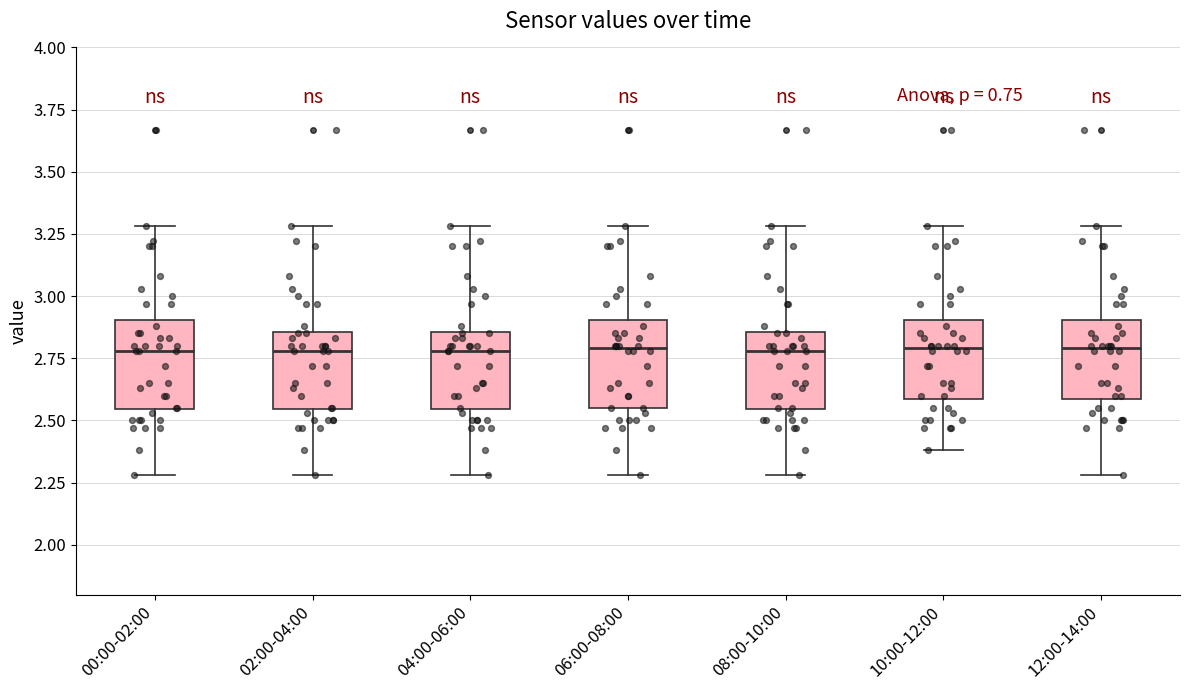

Reading left to right, transcribe this box plot: for each box, give where its median line is, the range the box spans, and where its two whiskers end, as read against the y-axis. The values are not printed on the chart, so give them approximately, as read against the axis.

00:00-02:00: median 2.80, box 2.55 to 2.90, whiskers 2.30 to 3.30
02:00-04:00: median 2.80, box 2.55 to 2.85, whiskers 2.30 to 3.30
04:00-06:00: median 2.80, box 2.55 to 2.85, whiskers 2.30 to 3.30
06:00-08:00: median 2.80, box 2.55 to 2.90, whiskers 2.30 to 3.30
08:00-10:00: median 2.80, box 2.55 to 2.85, whiskers 2.30 to 3.30
10:00-12:00: median 2.80, box 2.60 to 2.90, whiskers 2.40 to 3.30
12:00-14:00: median 2.80, box 2.60 to 2.90, whiskers 2.30 to 3.30